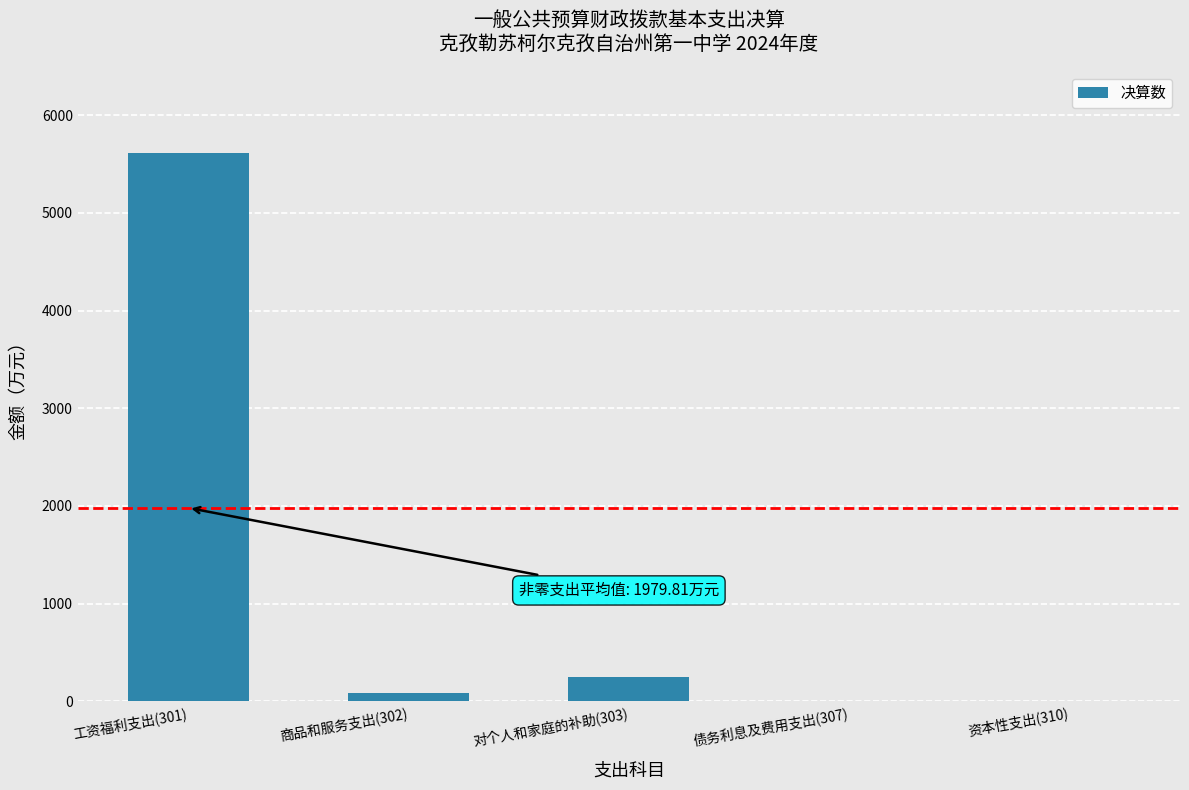

At which label is the value closest to 2805?

对个人和家庭的补助(303)